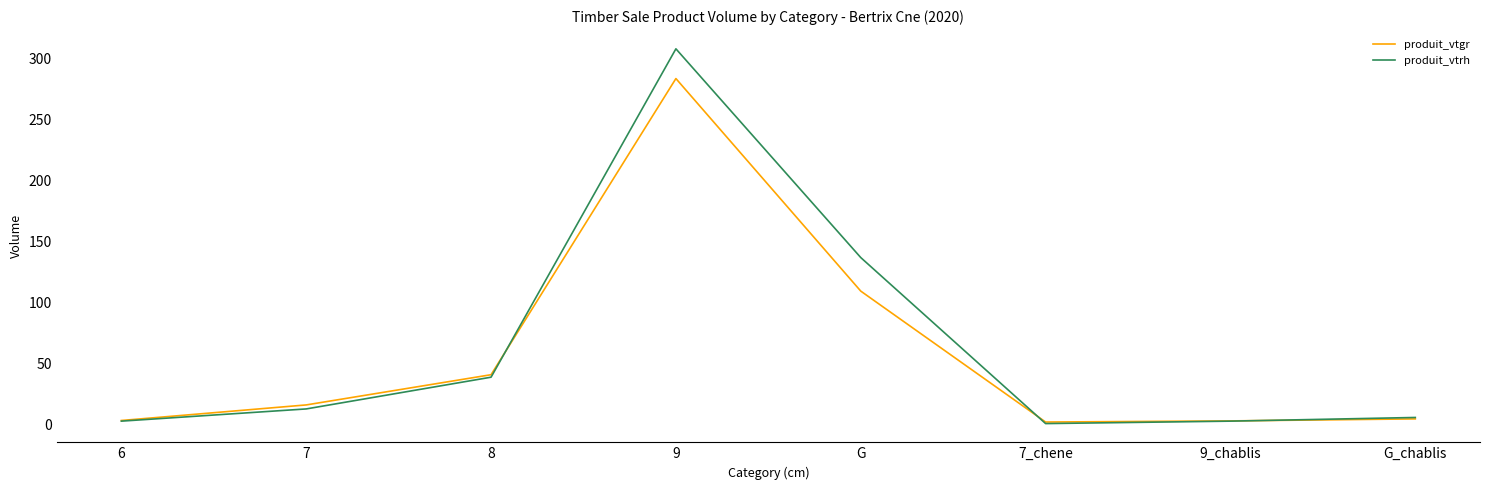

The produit_vtgr series shows 419.2 at 9. True or false?

False